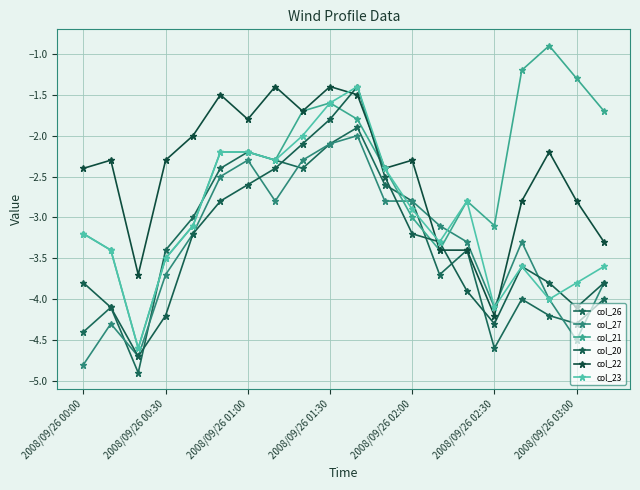

What is the difference between the maximum and second lowest values in the col_21 series?

2.6